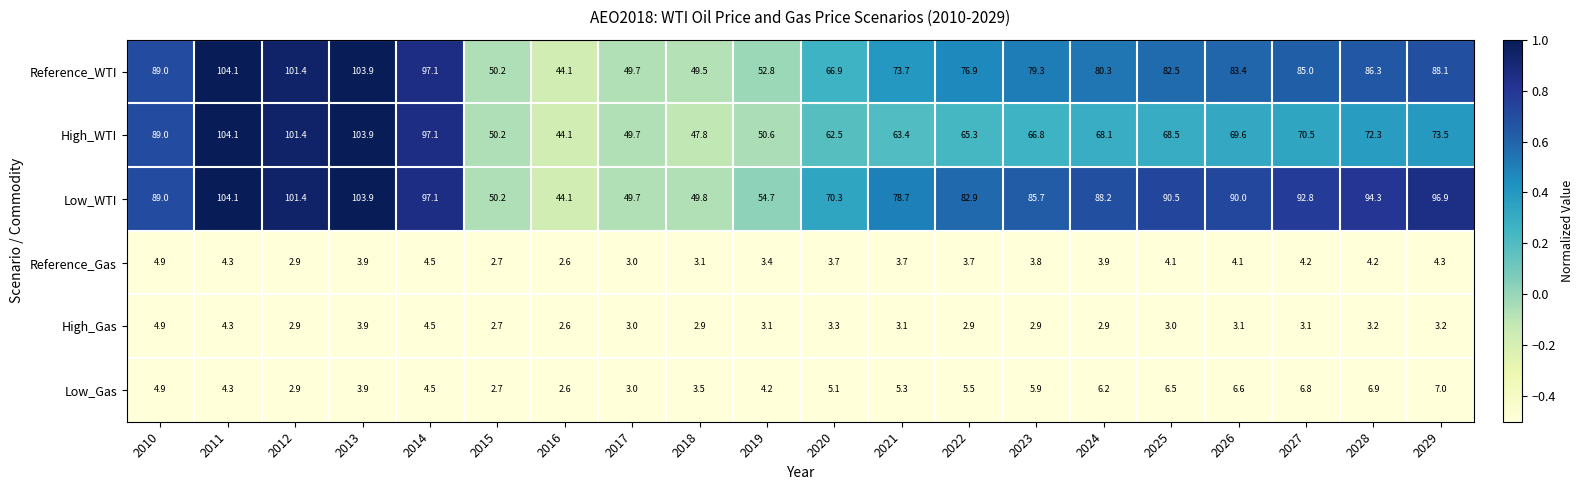

Which series has the largest total across all categories?

Low_WTI